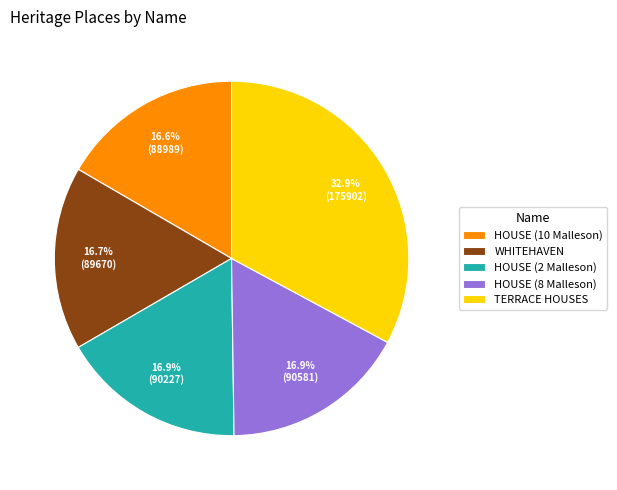

Count the number of slices in the pie.

5